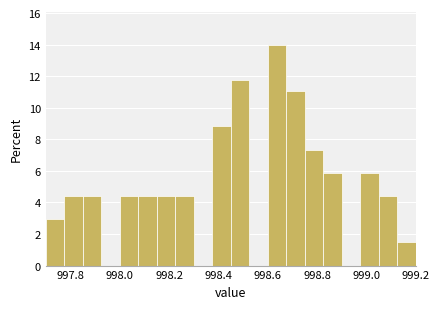

Around what value on the x-axis is the tallest bar? Give the approximate position of its centre, as read against the axis.

998.64